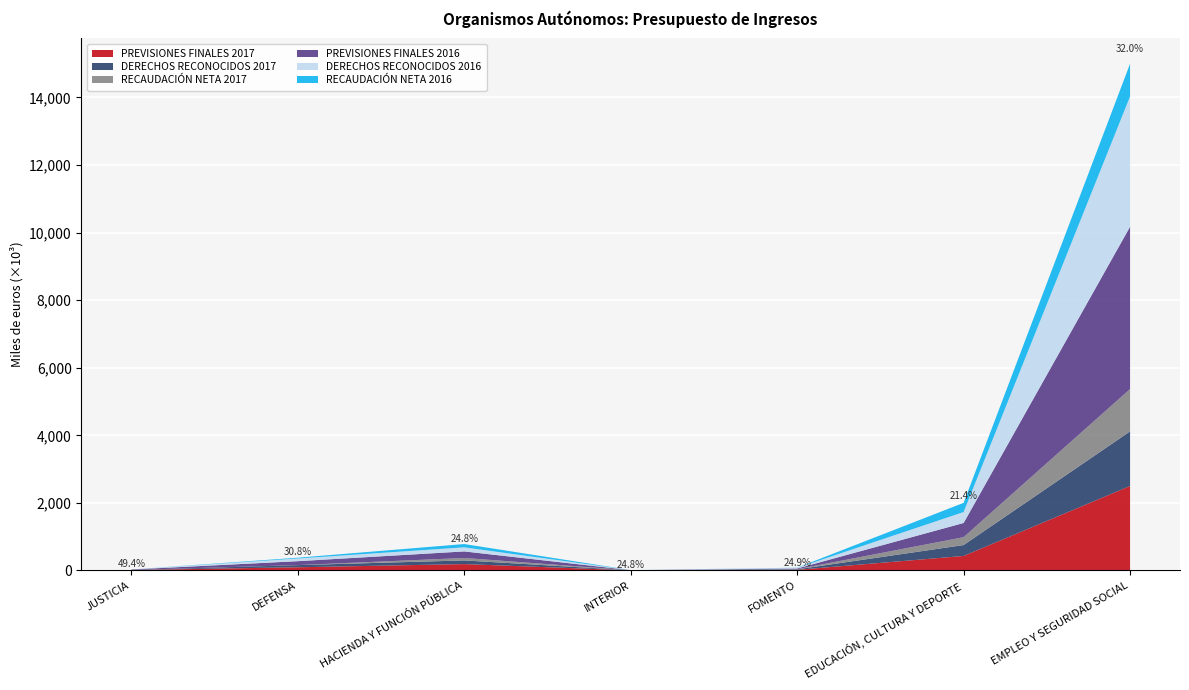

Reading left to right, extract all data points from this chart.

PREVISIONES FINALES 2017: 11911	93700	187803	2636	17750	428700	2499627
DERECHOS RECONOCIDOS 2017: 964	63101	108311	2163	15251	322646	1616402
RECAUDACIÓN NETA 2017: 964	762	72683	745	4202	232275	1252548
PREVISIONES FINALES 2016: 13501	116275	193959	2405	20090	421150	4806210
DERECHOS RECONOCIDOS 2016: 8	80526	120915	2200	18325	323775	3856890
RECAUDACIÓN NETA 2016: 8	22648	97446	466	5103	272295	968166